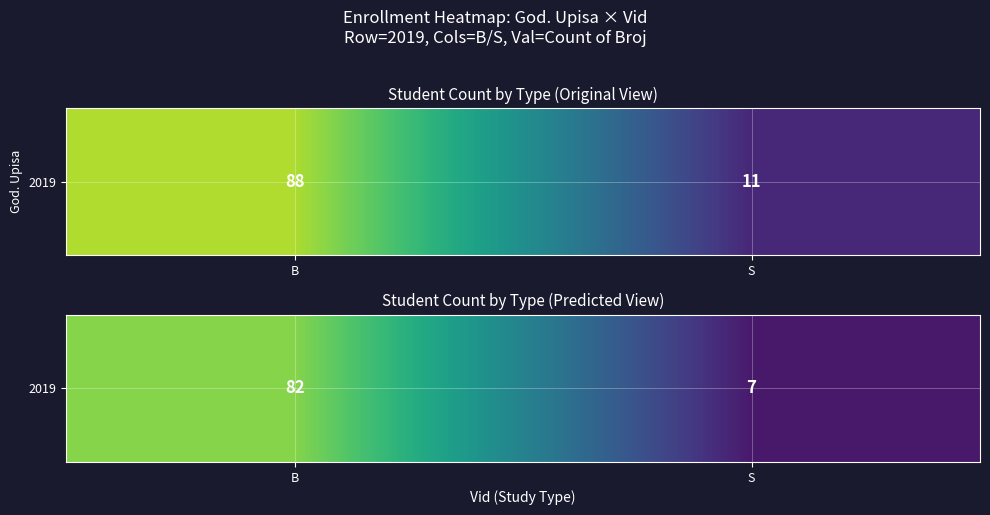

What is the change in value from B to S?

-75